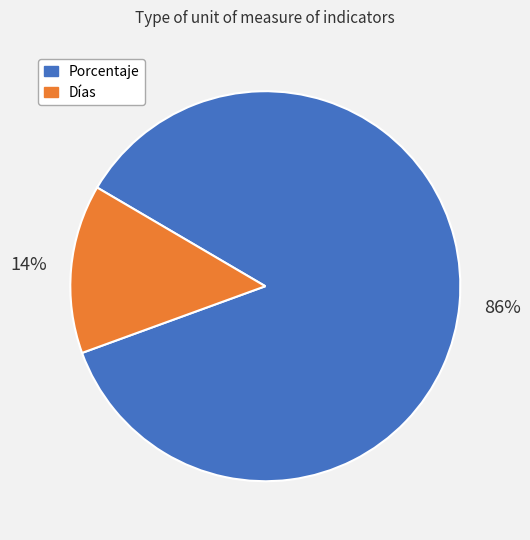

Is the sum of Días and Porcentaje greater than half?

Yes